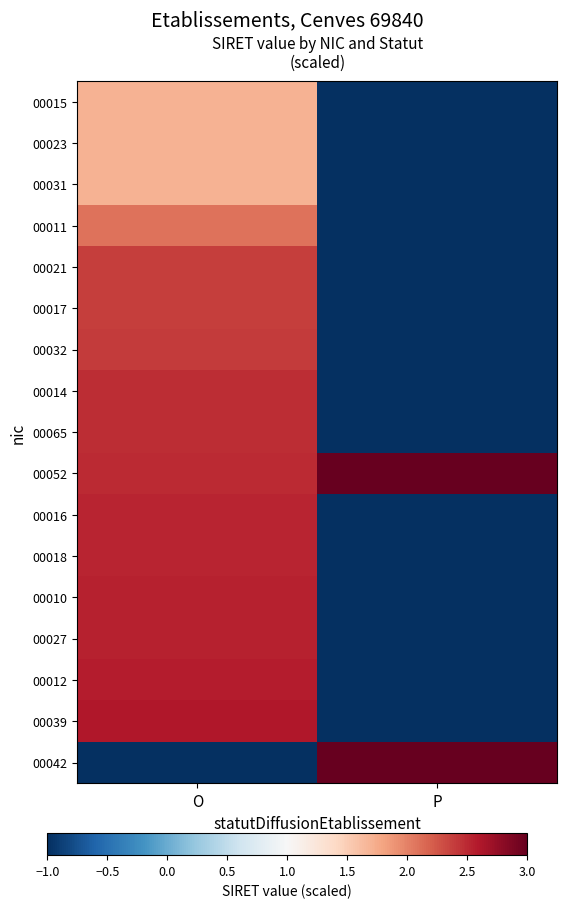

Which series changed the most between O and P?

00042